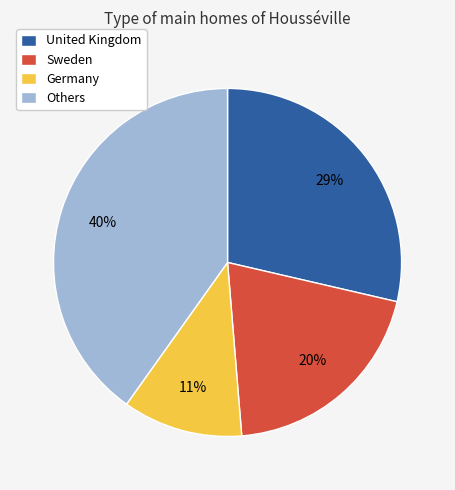

To the nearest percent, what portion does United Kingdom represent?

29%